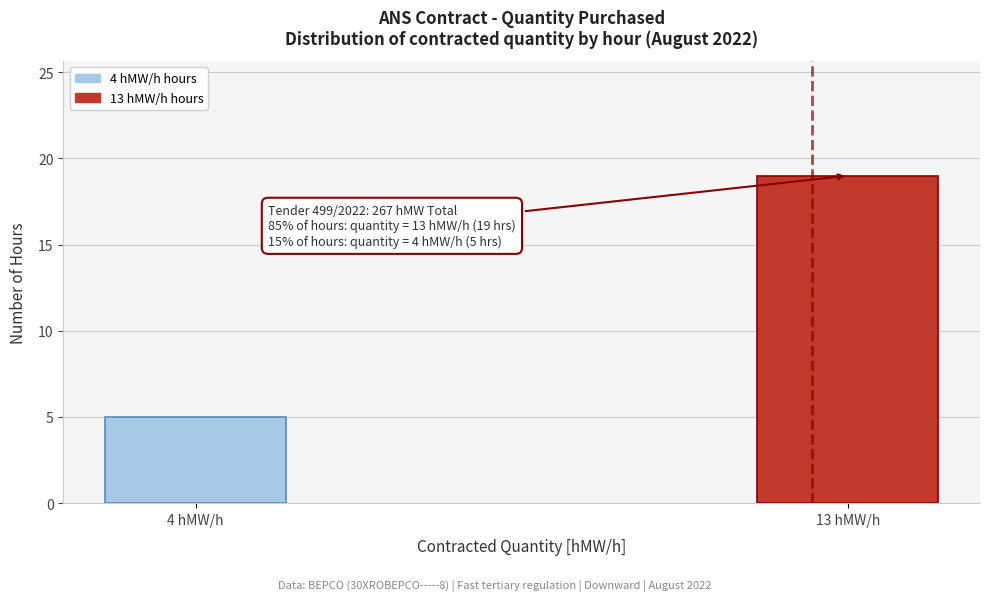

Reading left to right, what are all the values shown in this chart?

5	19